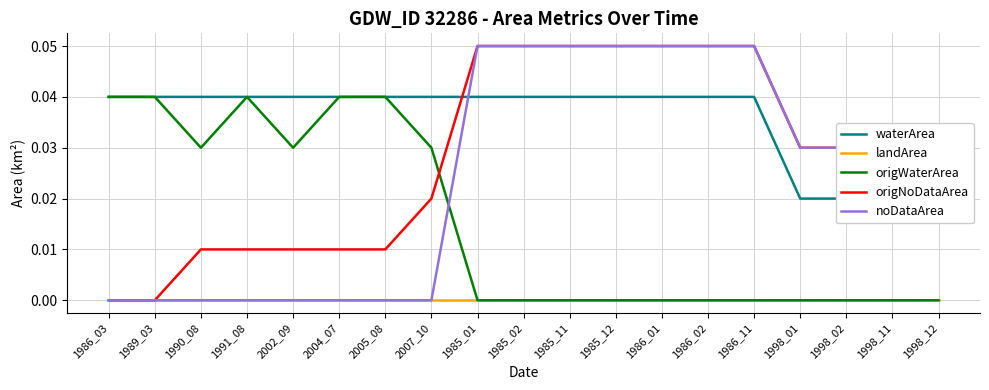

Which series has the largest total across all categories?

waterArea